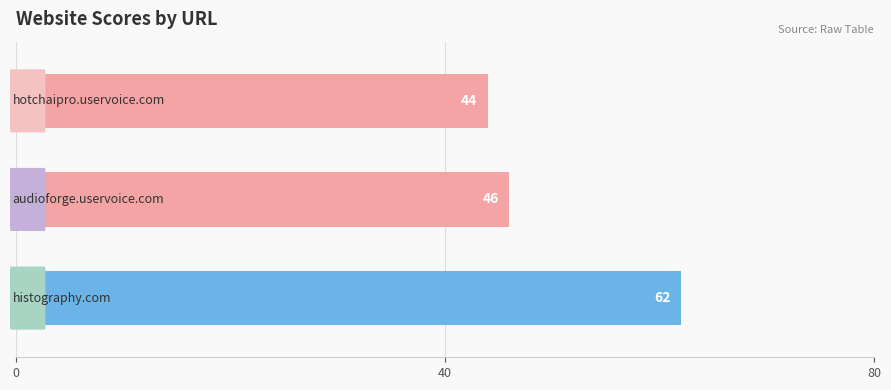

What is the sum of all values?

152